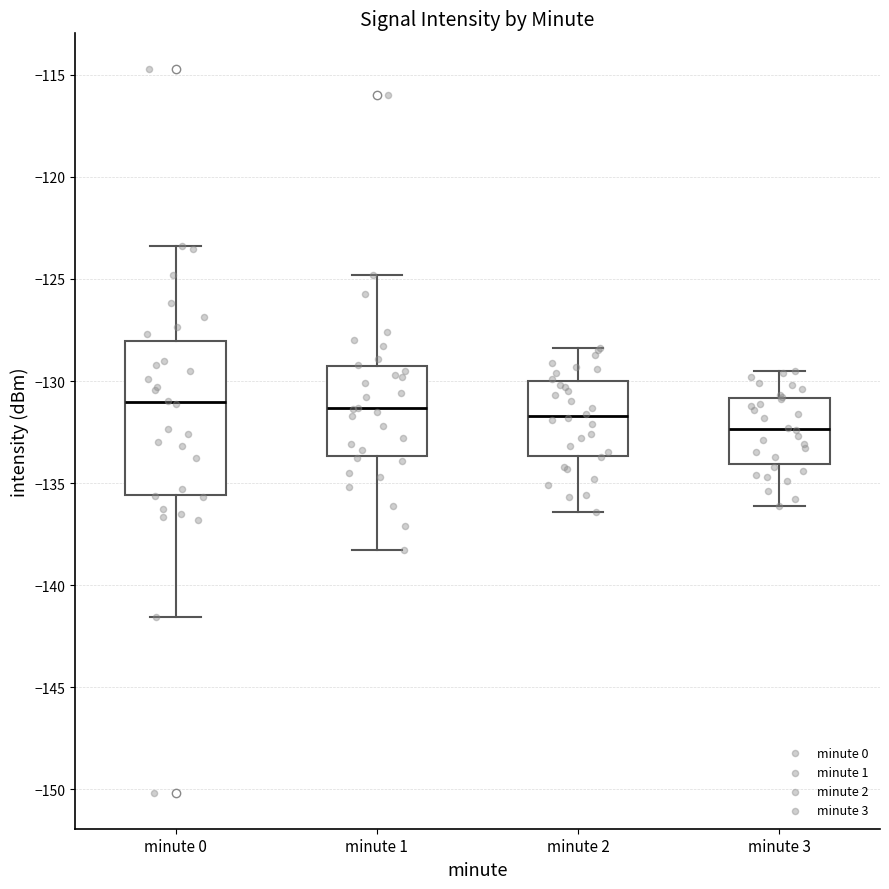

Reading left to right, read every box against the y-axis: the position of its median line, the range the box covers, and the ends of its whiskers. The values are not printed on the chart, so give them approximately, as read against the axis.

minute 0: median -131.0, box -135.5 to -128.0, whiskers -141.5 to -123.5
minute 1: median -131.5, box -133.5 to -129.5, whiskers -138.5 to -125.0
minute 2: median -131.5, box -133.5 to -130.0, whiskers -136.5 to -128.5
minute 3: median -132.5, box -134.0 to -131.0, whiskers -136.0 to -129.5